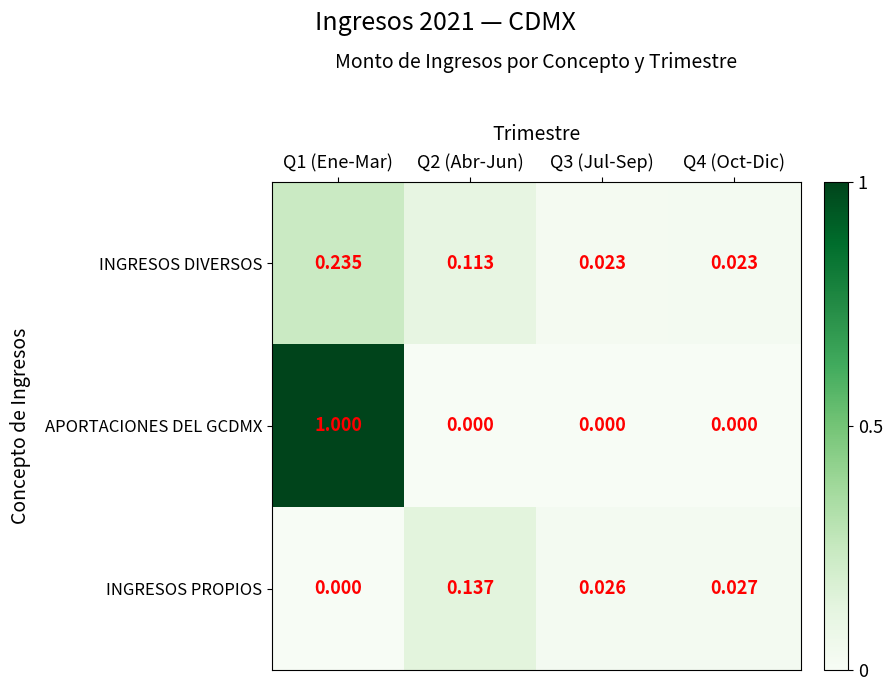

List the series in order of their peak value, highest first.

APORTACIONES DEL GCDMX, INGRESOS DIVERSOS, INGRESOS PROPIOS